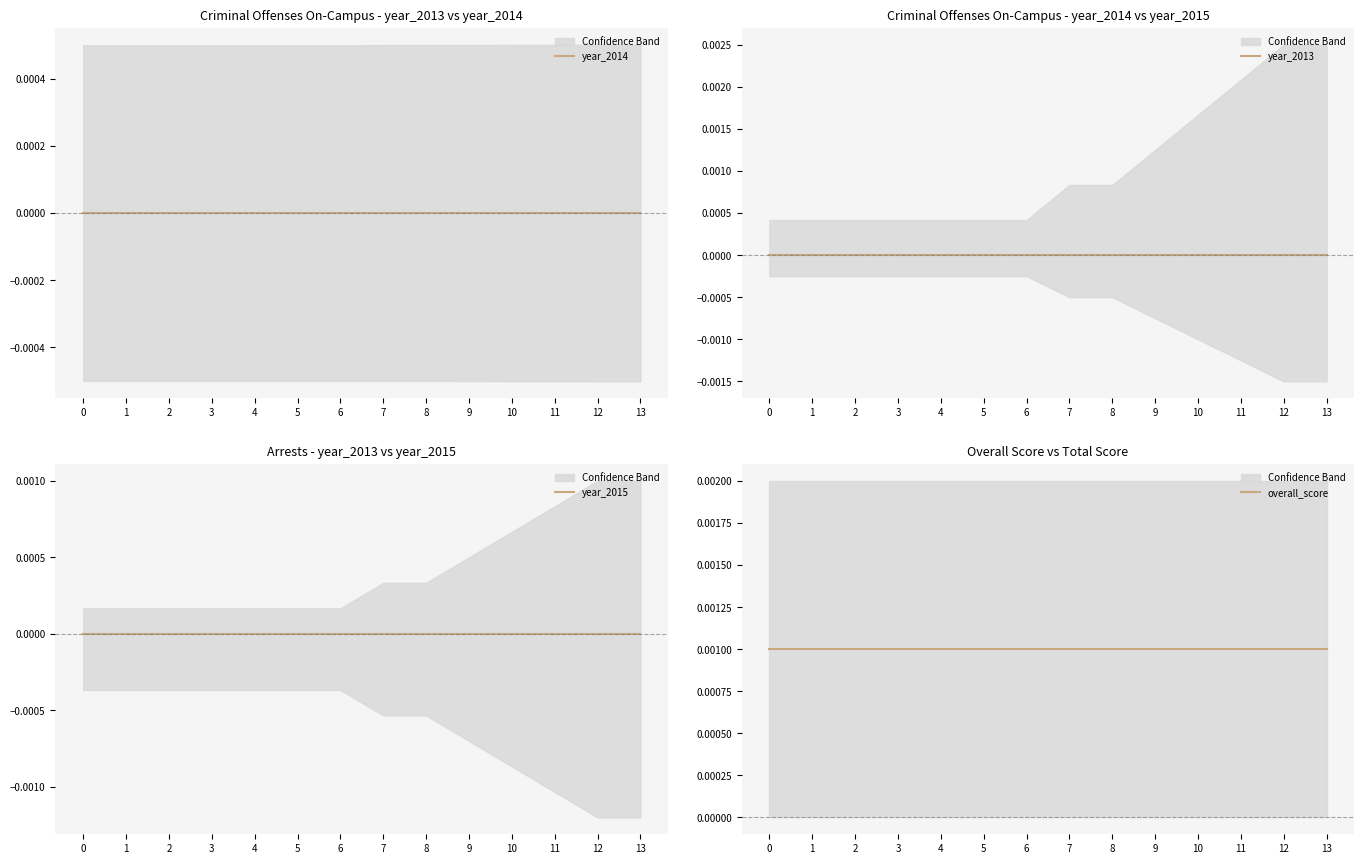

Count the number of data series in this chart.

4